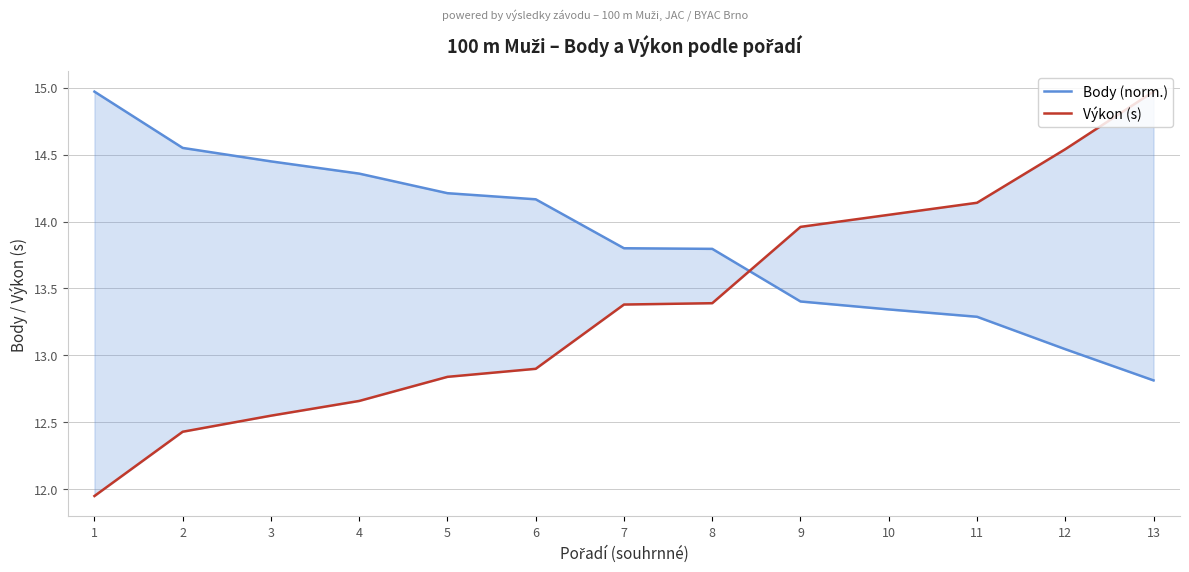

After their last crossing, which series has the higher values: Body (norm.) or Výkon (s)?

Výkon (s)